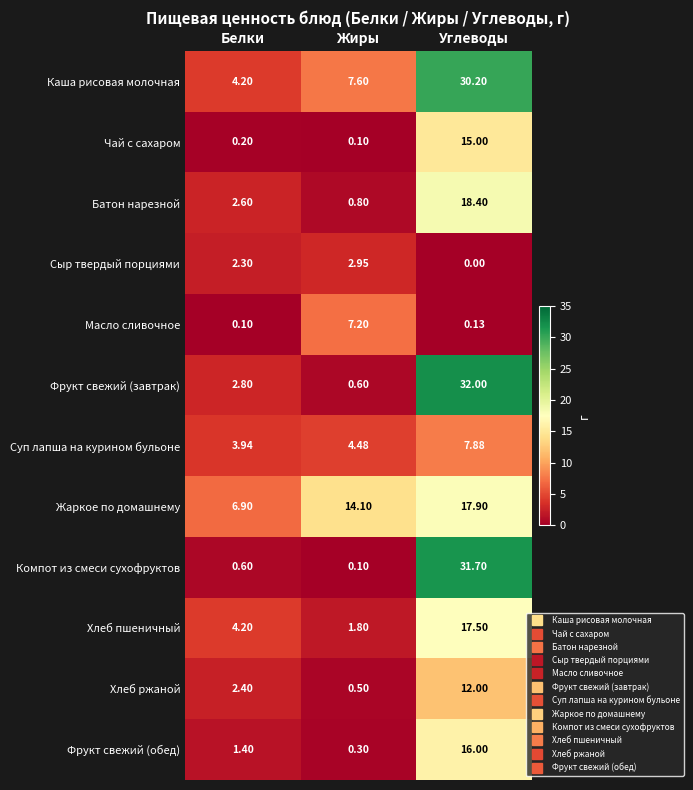

At which category is the sum across all series the highest?

Углеводы